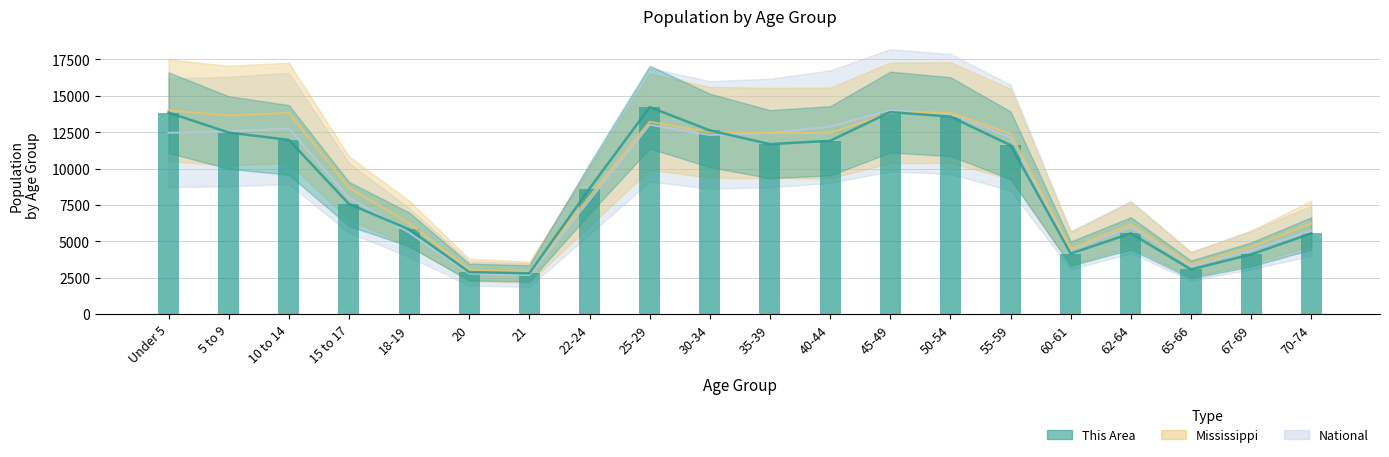

At which category is the sum across all series the highest?

45-49